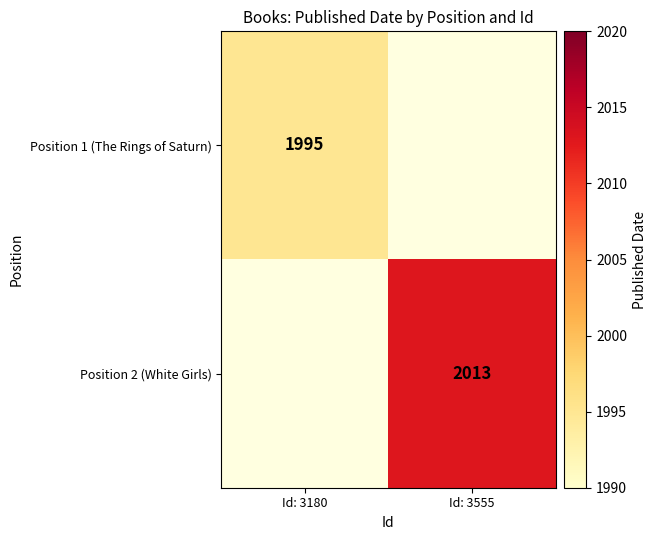

What value does the Position 1 (The Rings of Saturn) series have at Id: 3180?

1995.0